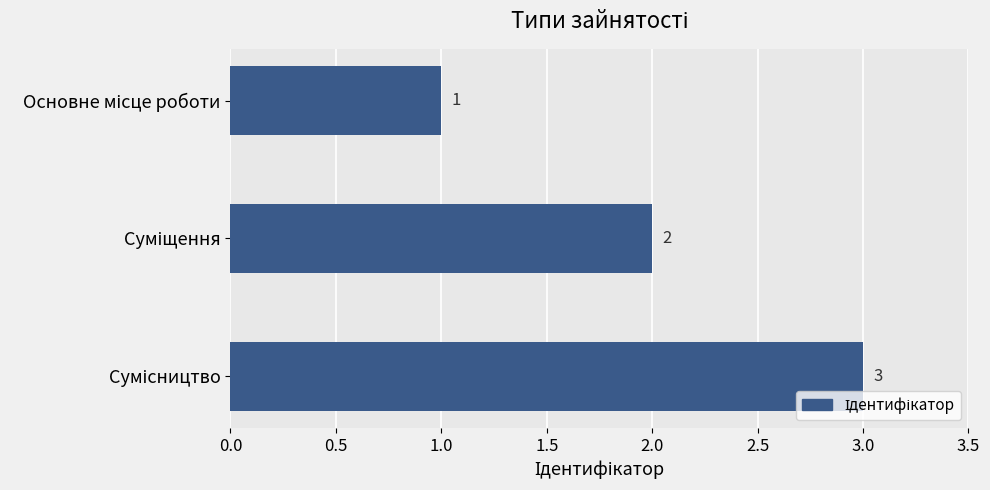

What is the average value?

2